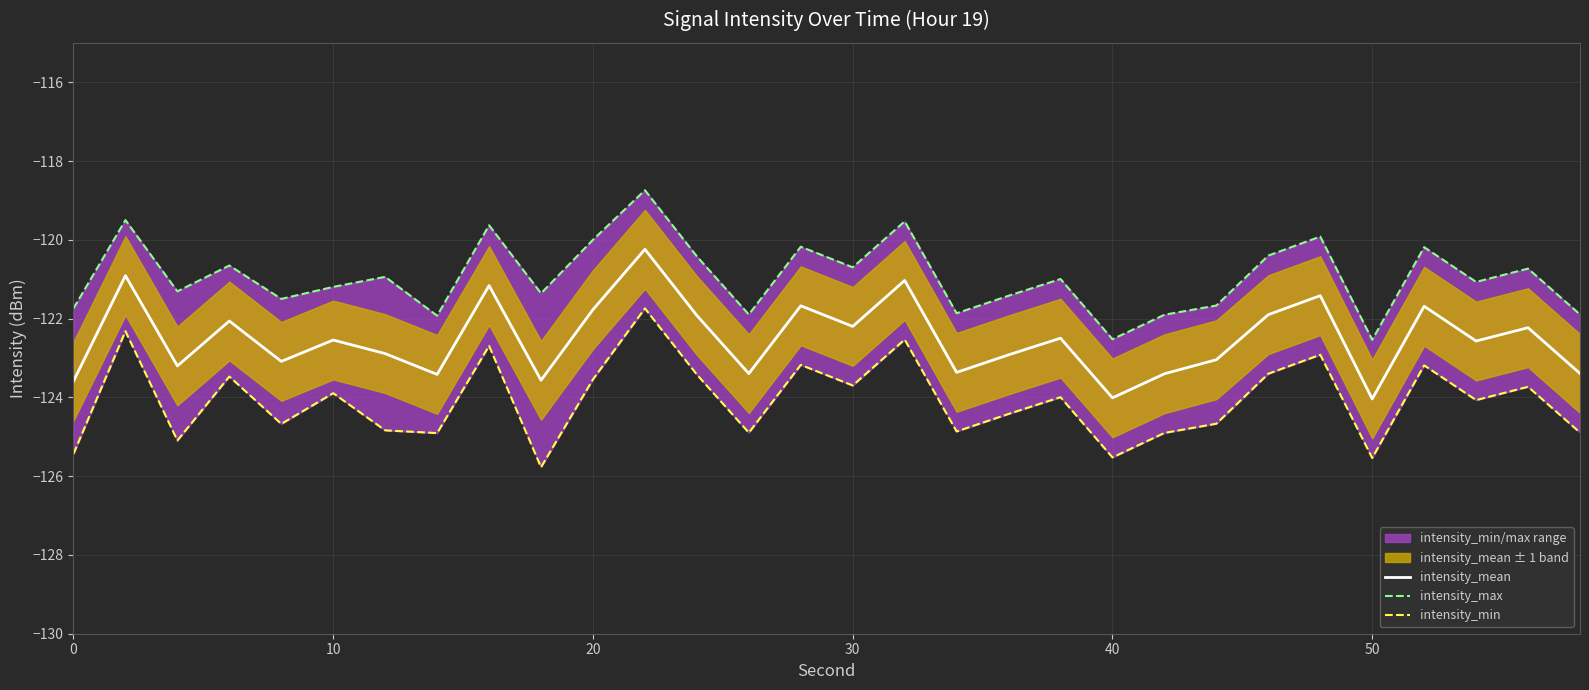

In intensity_max, how many points are lower than both neighbors (excluding endpoints)?

10